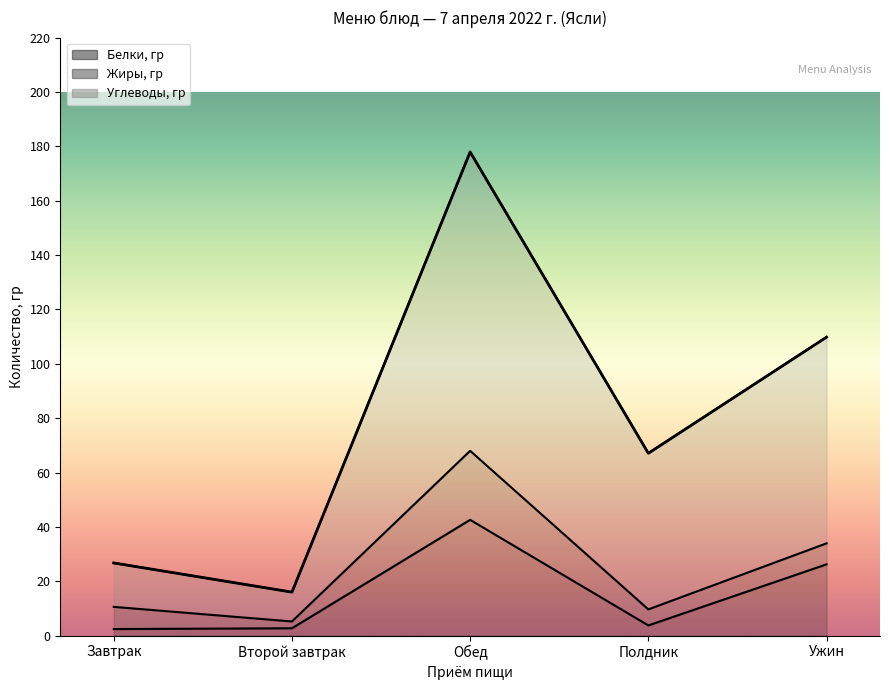

Does the chart display data point markers on the line(s)?

No